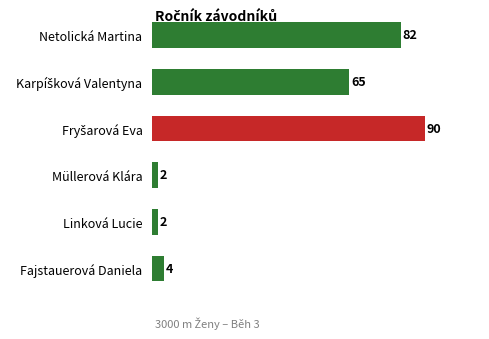

How many values are below 65?

3